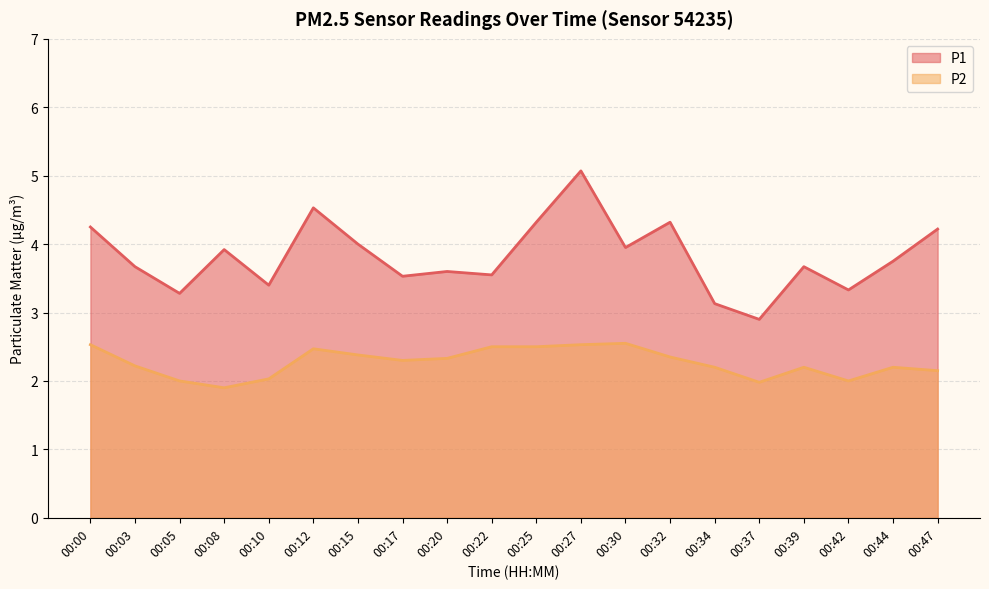

Rank the series by their maximum value, from highest to lowest.

P1, P2